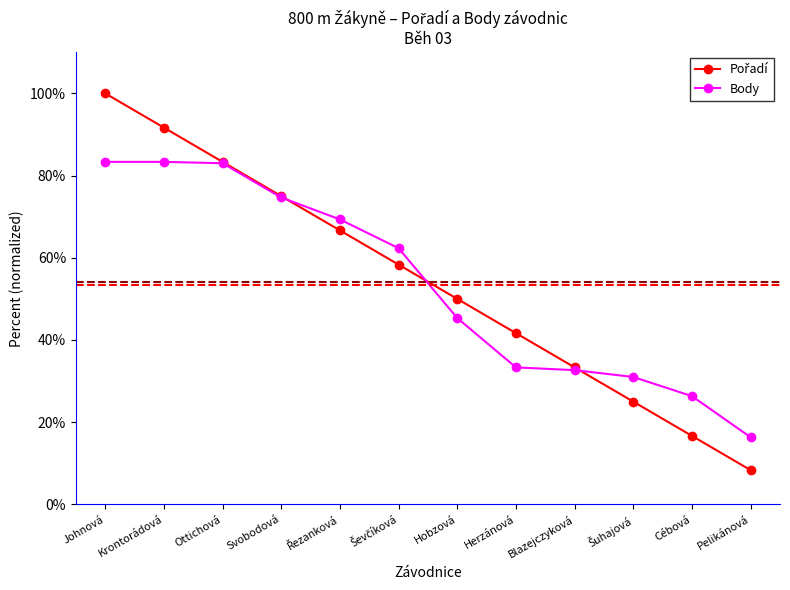

Count the number of data series in this chart.

2